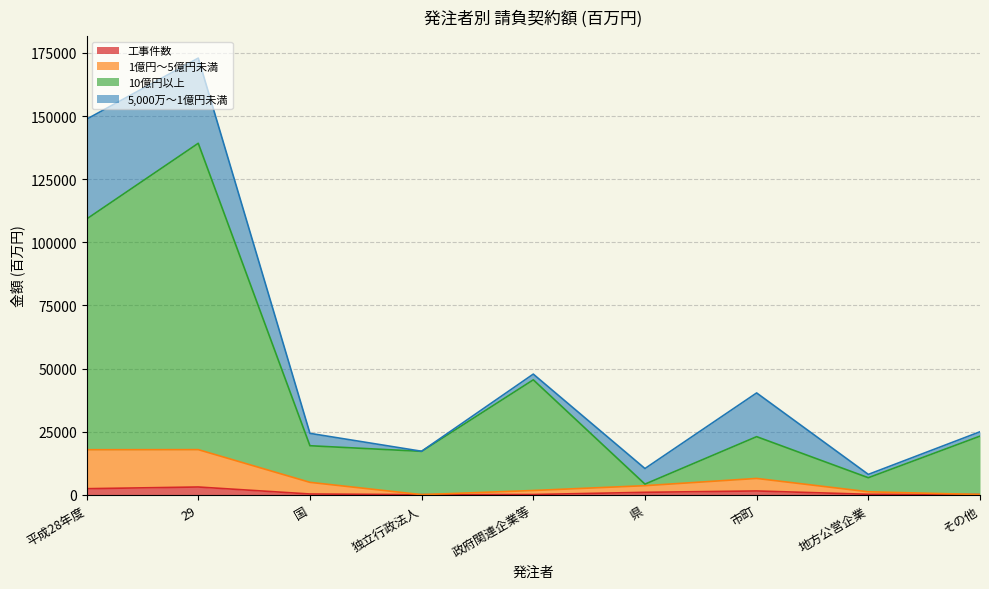

What is the difference between the maximum and minimum values in the 1億円～5億円未満 series?

17832.4